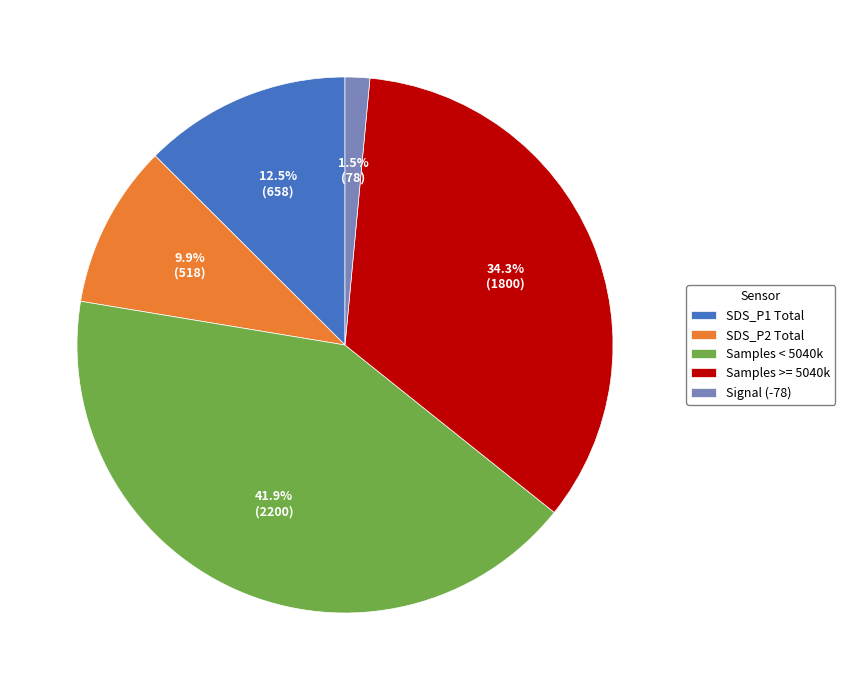

Rank the categories by value from lowest to highest.

Signal (-78), SDS_P2 Total, SDS_P1 Total, Samples >= 5040k, Samples < 5040k